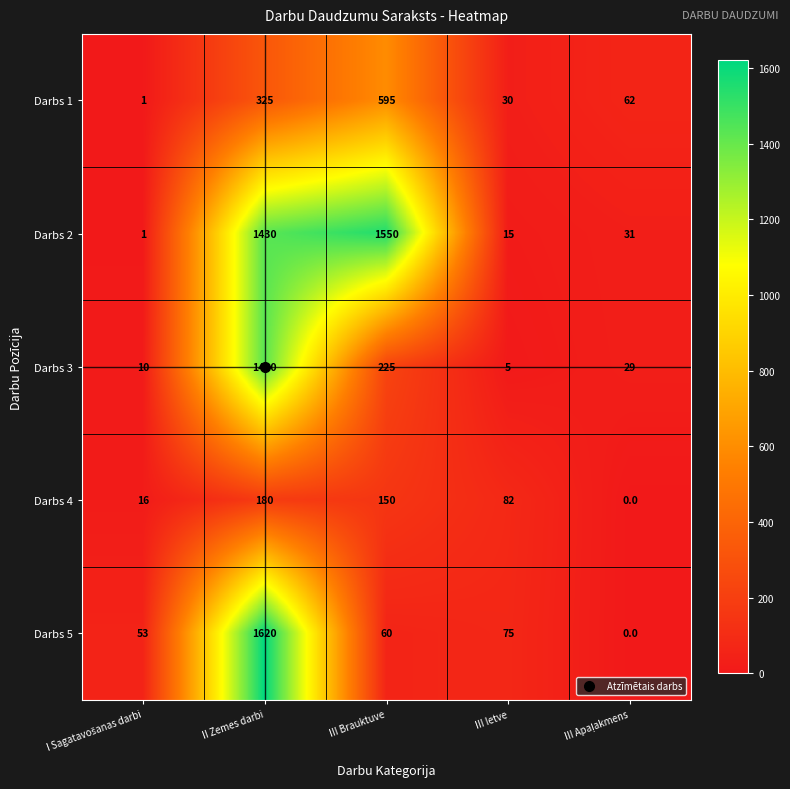

Rank the series at III Brauktuve from highest to lowest value.

Darbs 2, Darbs 1, Darbs 3, Darbs 4, Darbs 5